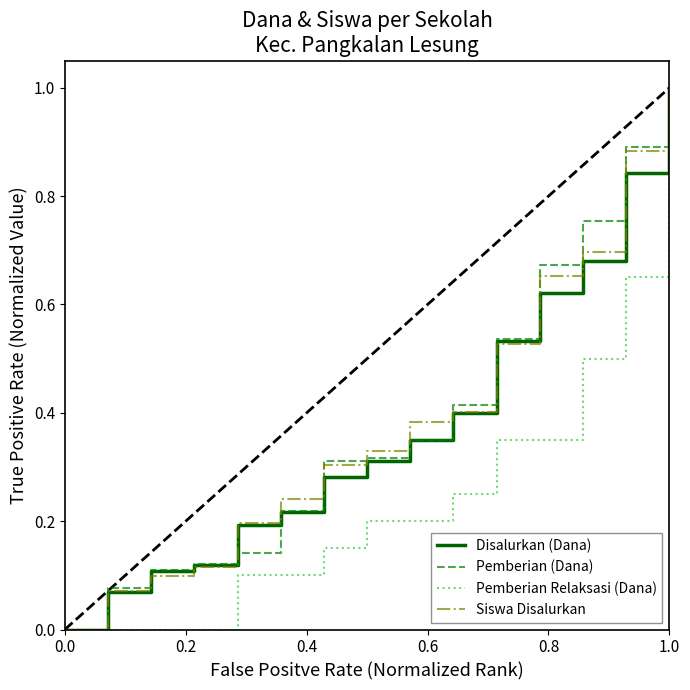

What is the highest value of the Pemberian Relaksasi (Dana) series?

1.0